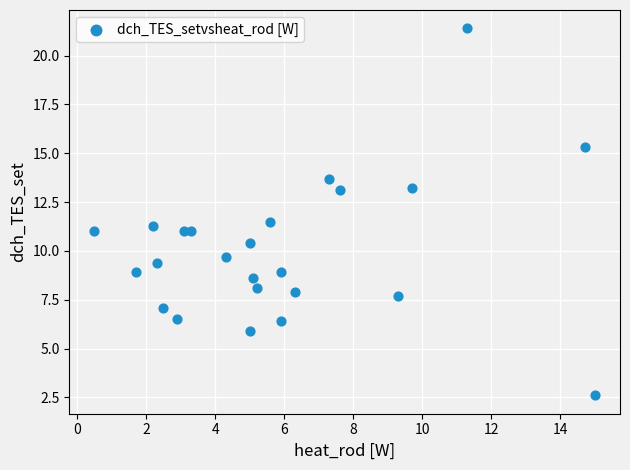

What is the range of X values (max minus min)?

14.5